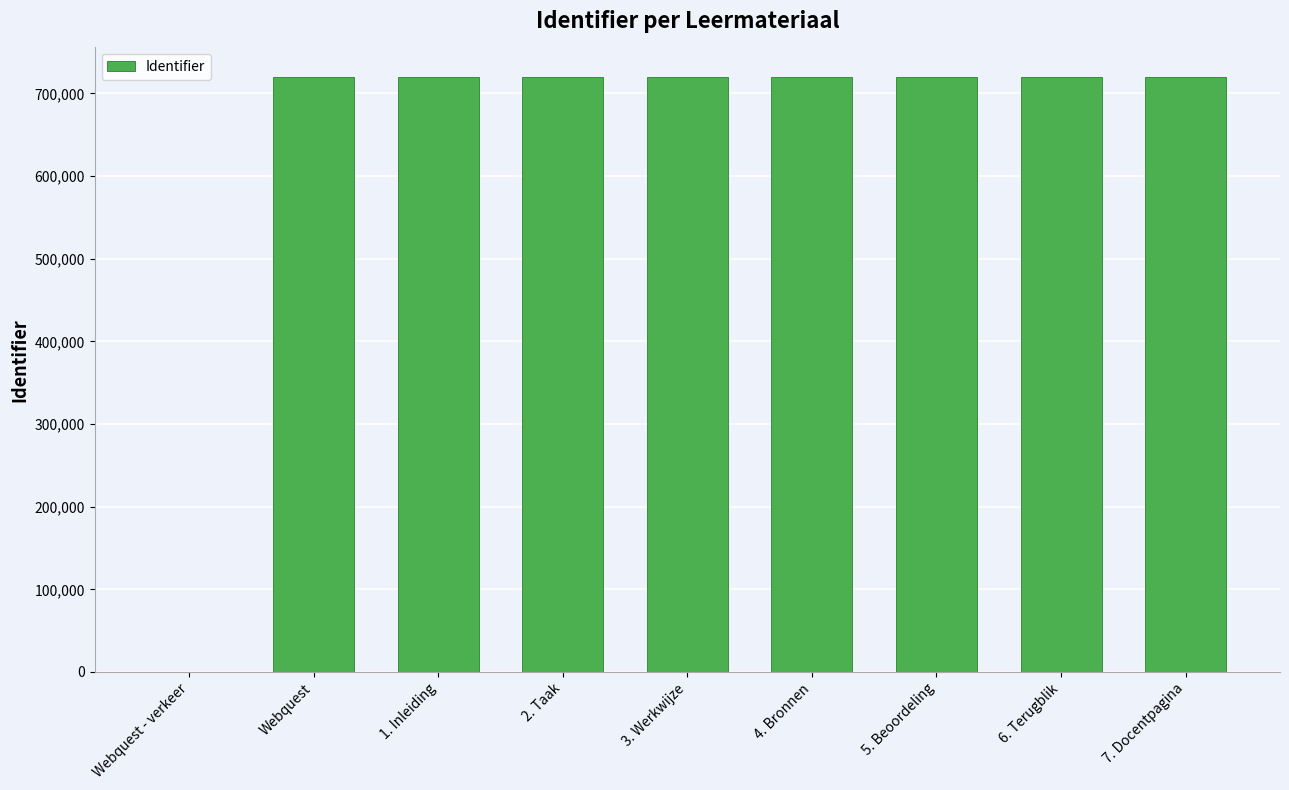

Count the number of data series in this chart.

1